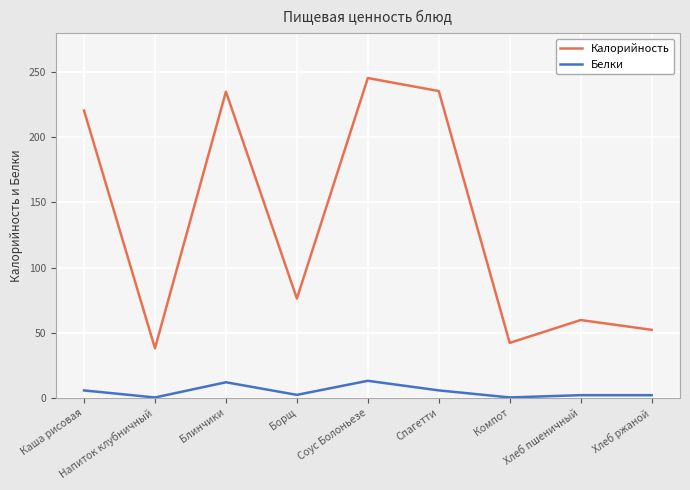

What are all the series names shown in the legend?

Калорийность, Белки